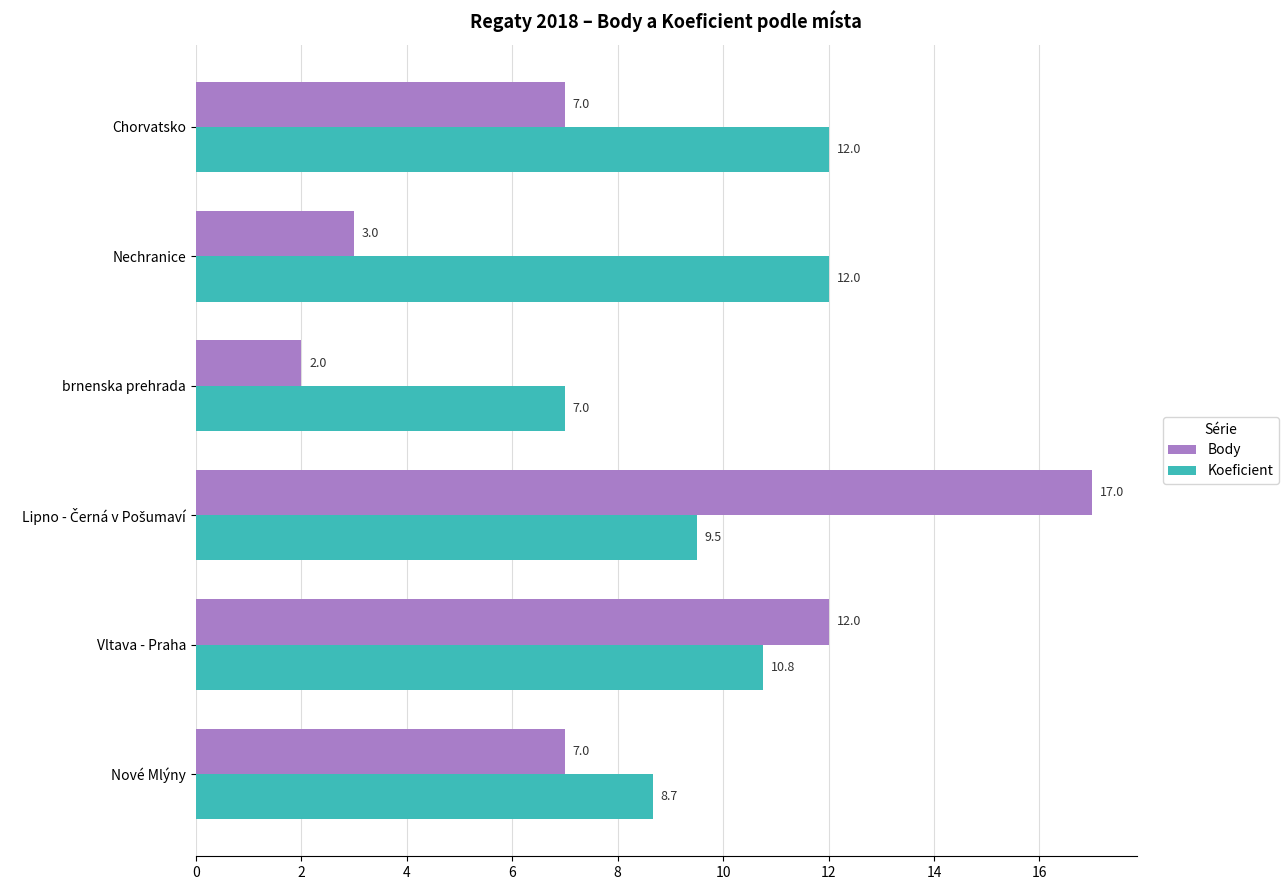

True or false: Koeficient has a value of 17.0 at Chorvatsko.

False